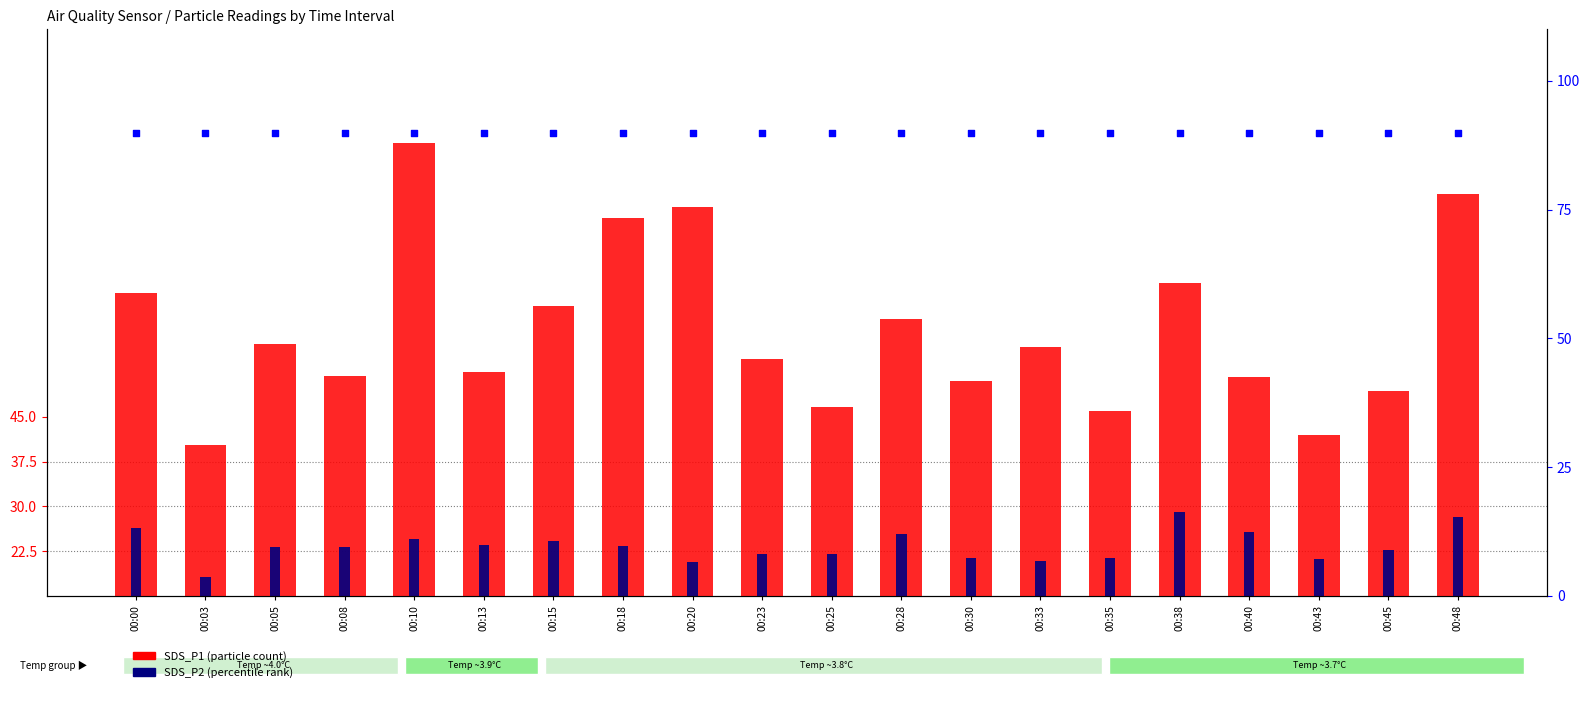

Which series has the widest spread of Y values?

SDS_P1